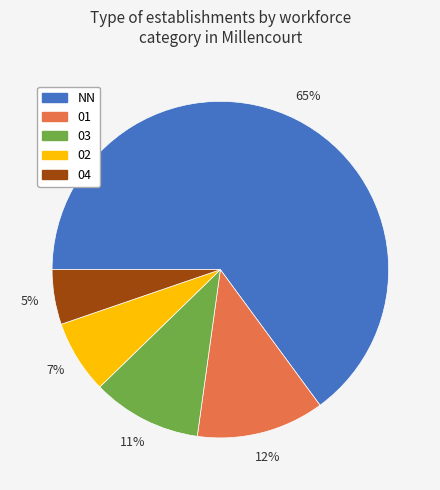

How many segments does this pie chart have?

5